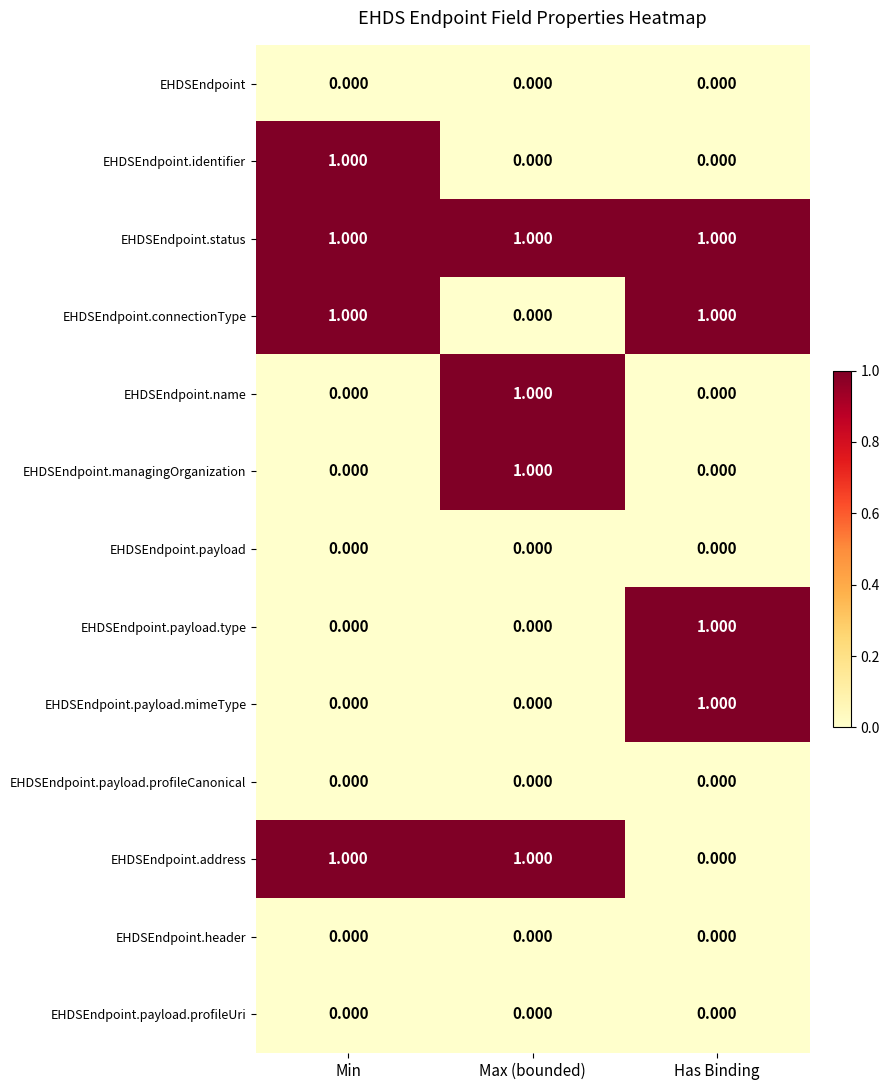

At which label does EHDSEndpoint.payload.type reach its peak?

Has Binding